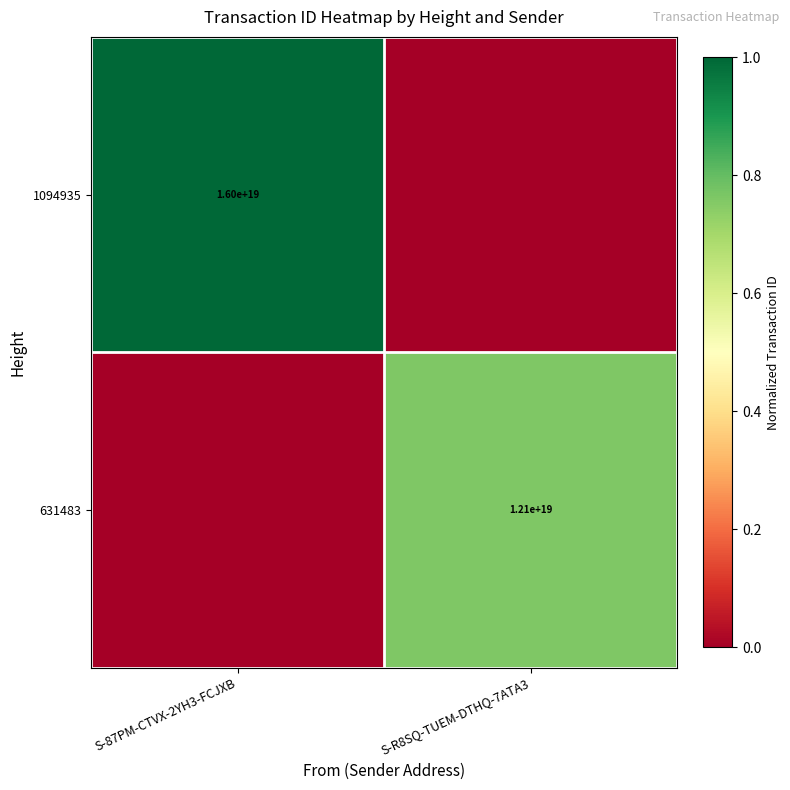

Is it true that 1094935 equals 16000000000000000000 at S-87PM-CTVX-2YH3-FCJXB?

True